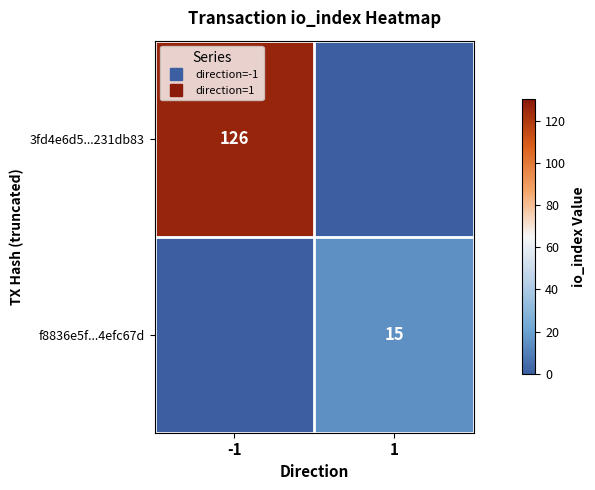

Which series has the largest range (max minus min)?

3fd4e6d5...231db83